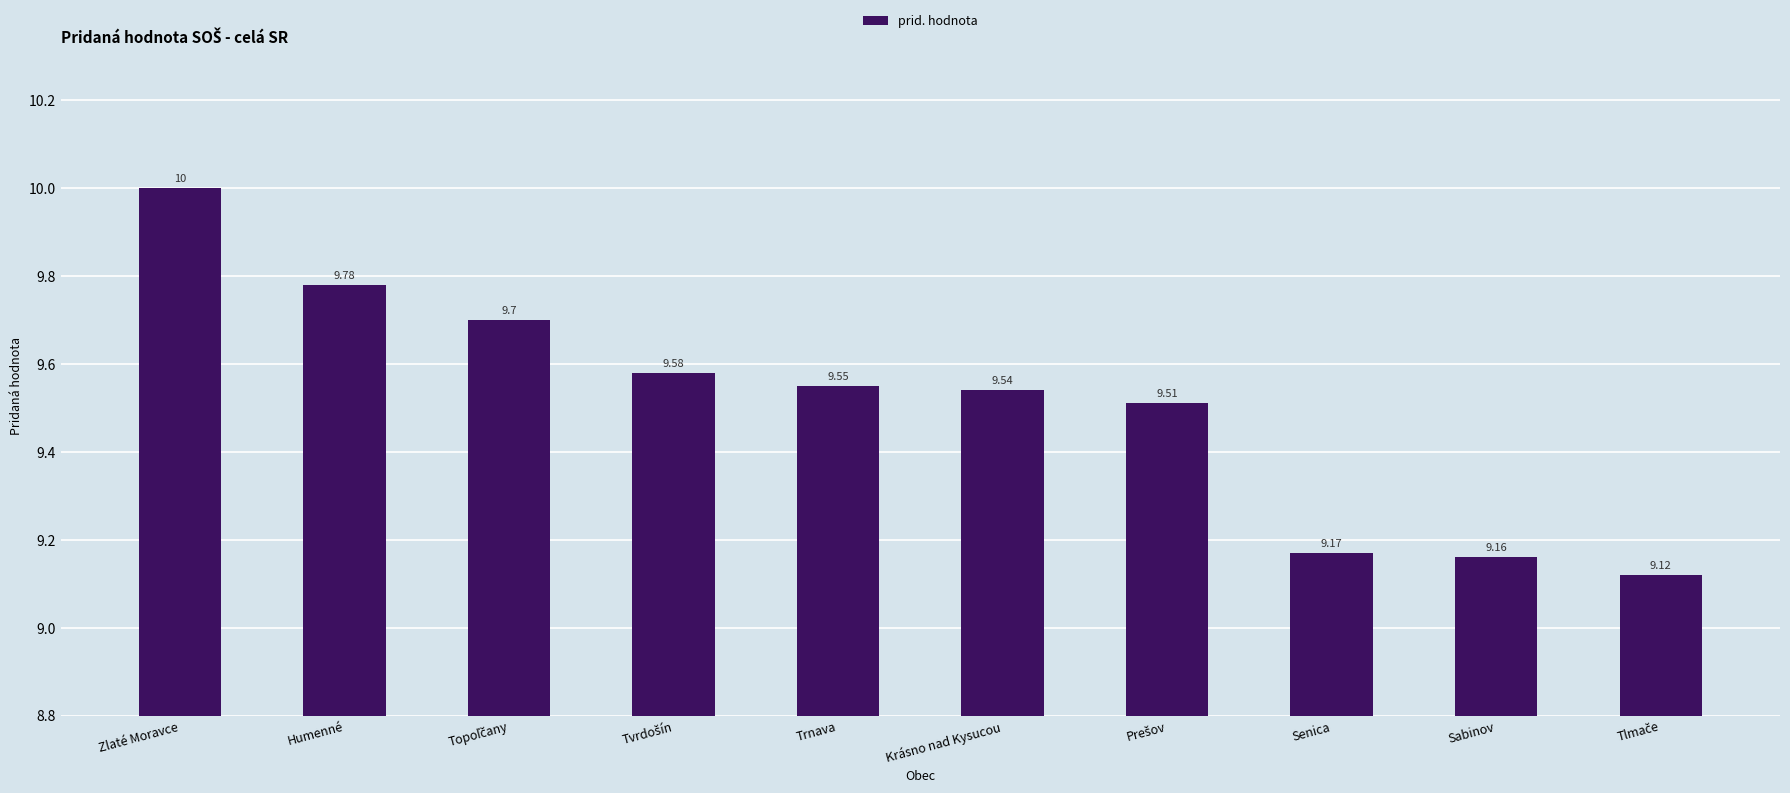

Are the bars horizontal?

No